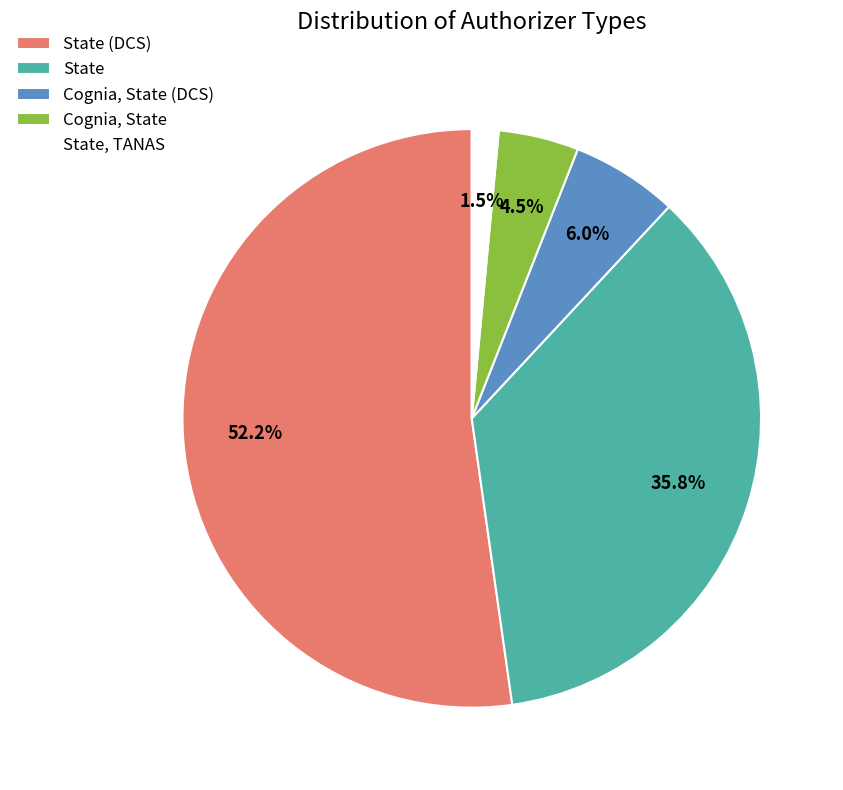

True or false: State, TANAS accounts for 11% of the total.

False